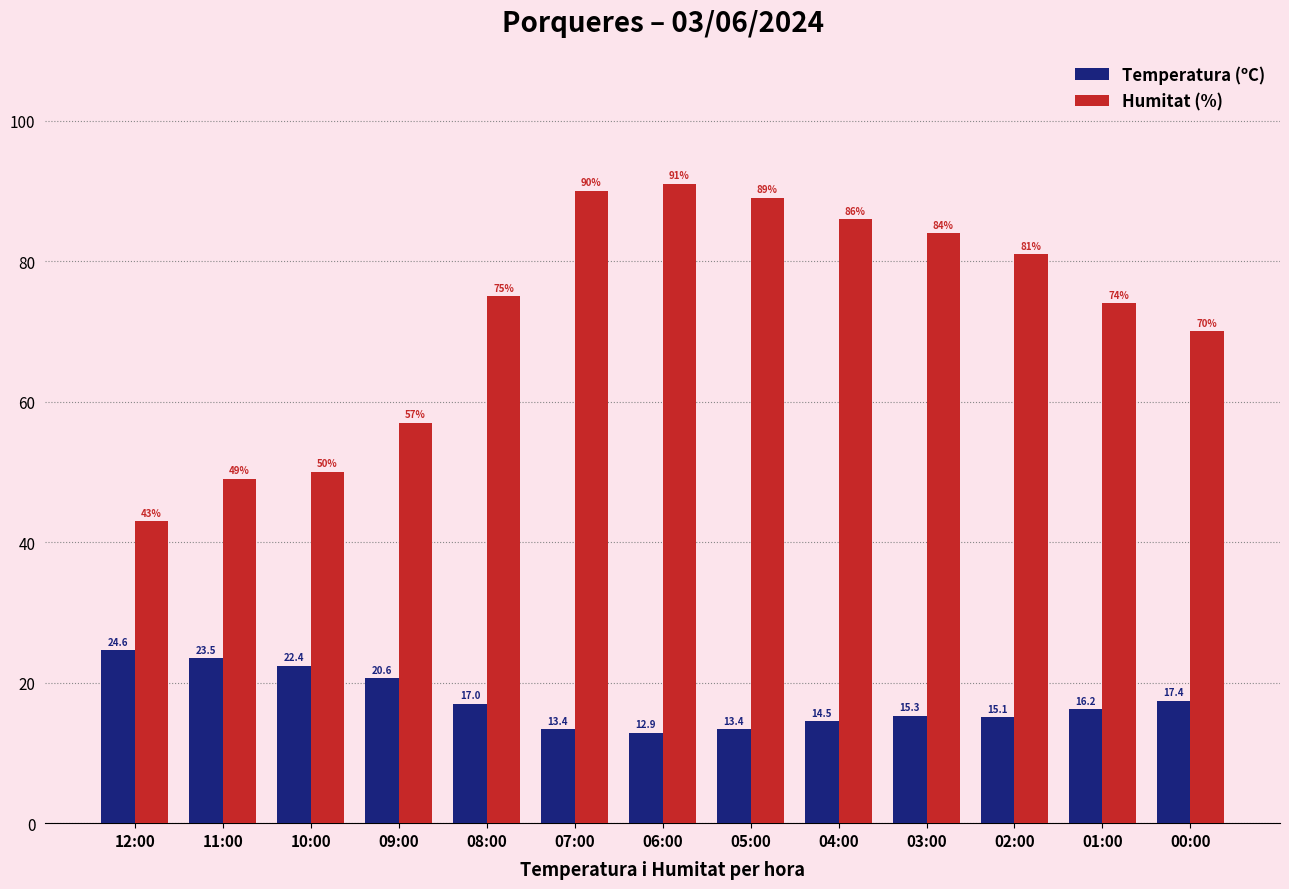

Reading left to right, what are all the values shown in this chart?

Temperatura (ºC): 12:00=24.6	11:00=23.5	10:00=22.4	09:00=20.6	08:00=17.0	07:00=13.4	06:00=12.9	05:00=13.4	04:00=14.5	03:00=15.3	02:00=15.1	01:00=16.2	00:00=17.4
Humitat (%): 12:00=43.0	11:00=49.0	10:00=50.0	09:00=57.0	08:00=75.0	07:00=90.0	06:00=91.0	05:00=89.0	04:00=86.0	03:00=84.0	02:00=81.0	01:00=74.0	00:00=70.0